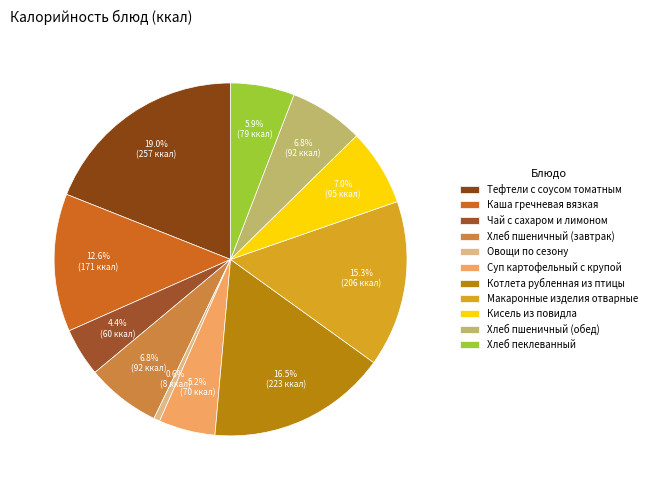

The Каша гречневая вязкая slice represents 3% of the pie. True or false?

False